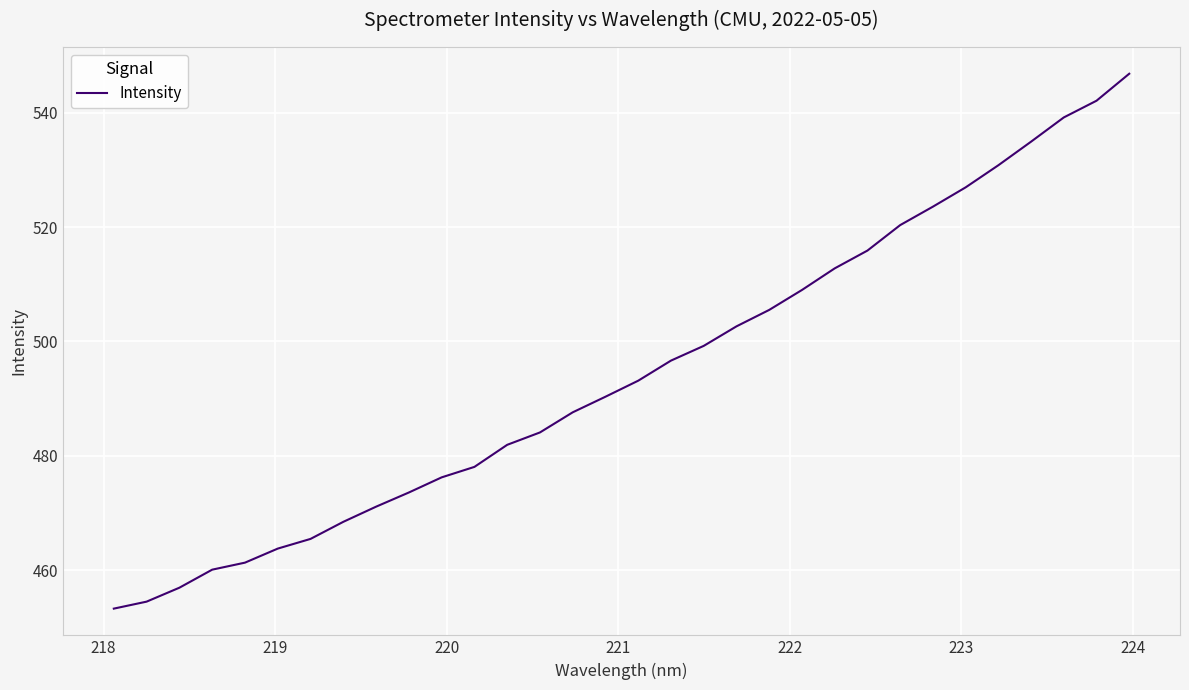

How many distinct data groups are displayed?

1